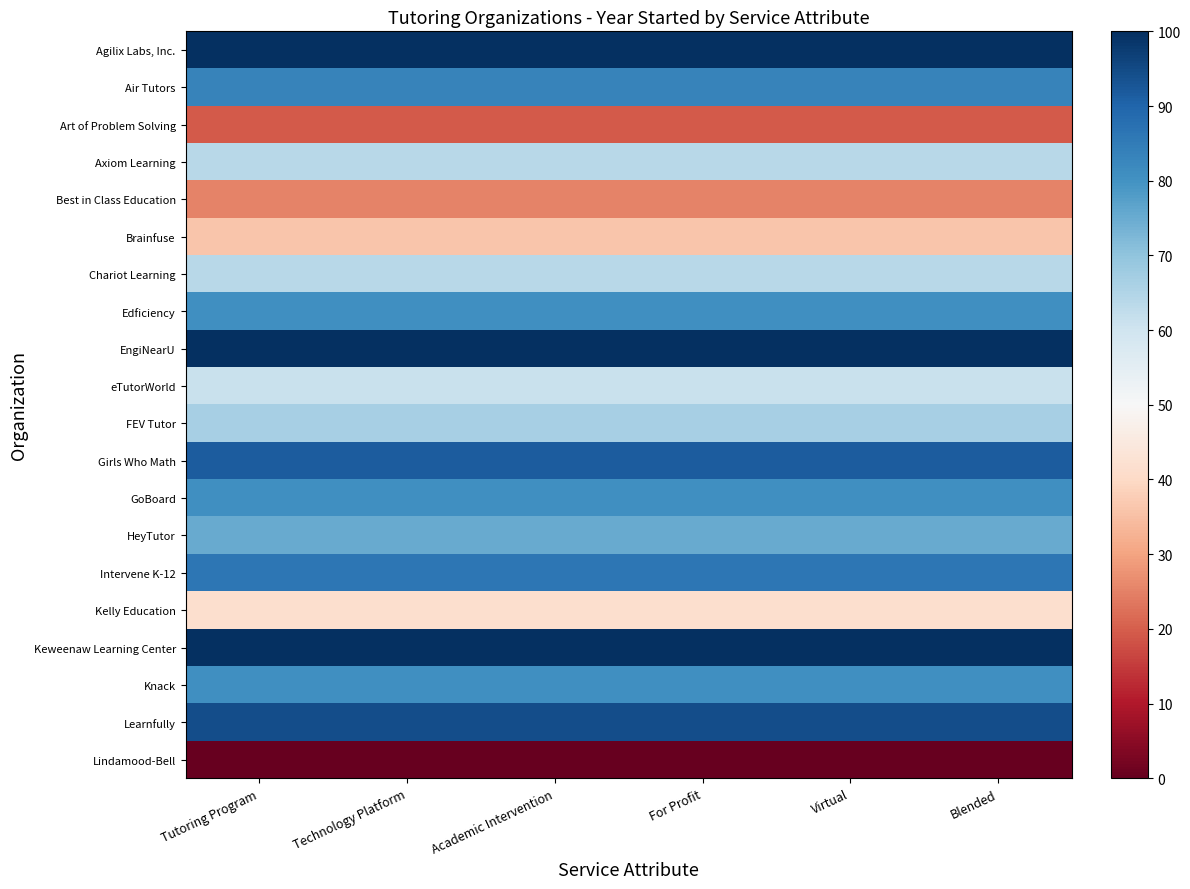

Reading right to left, extract all data points from this chart.

Agilix Labs, Inc.: Blended=100.0	Virtual=100.0	For Profit=100.0	Academic Intervention=100.0	Technology Platform=100.0	Tutoring Program=100.0
Air Tutors: Blended=83.3	Virtual=83.3	For Profit=83.3	Academic Intervention=83.3	Technology Platform=83.3	Tutoring Program=83.3
Art of Problem Solving: Blended=19.4	Virtual=19.4	For Profit=19.4	Academic Intervention=19.4	Technology Platform=19.4	Tutoring Program=19.4
Axiom Learning: Blended=63.9	Virtual=63.9	For Profit=63.9	Academic Intervention=63.9	Technology Platform=63.9	Tutoring Program=63.9
Best in Class Education: Blended=25.0	Virtual=25.0	For Profit=25.0	Academic Intervention=25.0	Technology Platform=25.0	Tutoring Program=25.0
Brainfuse: Blended=36.1	Virtual=36.1	For Profit=36.1	Academic Intervention=36.1	Technology Platform=36.1	Tutoring Program=36.1
Chariot Learning: Blended=63.9	Virtual=63.9	For Profit=63.9	Academic Intervention=63.9	Technology Platform=63.9	Tutoring Program=63.9
Edficiency: Blended=80.6	Virtual=80.6	For Profit=80.6	Academic Intervention=80.6	Technology Platform=80.6	Tutoring Program=80.6
EngiNearU: Blended=100.0	Virtual=100.0	For Profit=100.0	Academic Intervention=100.0	Technology Platform=100.0	Tutoring Program=100.0
eTutorWorld: Blended=61.1	Virtual=61.1	For Profit=61.1	Academic Intervention=61.1	Technology Platform=61.1	Tutoring Program=61.1
FEV Tutor: Blended=66.7	Virtual=66.7	For Profit=66.7	Academic Intervention=66.7	Technology Platform=66.7	Tutoring Program=66.7
Girls Who Math: Blended=91.7	Virtual=91.7	For Profit=91.7	Academic Intervention=91.7	Technology Platform=91.7	Tutoring Program=91.7
GoBoard: Blended=80.6	Virtual=80.6	For Profit=80.6	Academic Intervention=80.6	Technology Platform=80.6	Tutoring Program=80.6
HeyTutor: Blended=75.0	Virtual=75.0	For Profit=75.0	Academic Intervention=75.0	Technology Platform=75.0	Tutoring Program=75.0
Intervene K-12: Blended=86.1	Virtual=86.1	For Profit=86.1	Academic Intervention=86.1	Technology Platform=86.1	Tutoring Program=86.1
Kelly Education: Blended=41.7	Virtual=41.7	For Profit=41.7	Academic Intervention=41.7	Technology Platform=41.7	Tutoring Program=41.7
Keweenaw Learning Center: Blended=100.0	Virtual=100.0	For Profit=100.0	Academic Intervention=100.0	Technology Platform=100.0	Tutoring Program=100.0
Knack: Blended=80.6	Virtual=80.6	For Profit=80.6	Academic Intervention=80.6	Technology Platform=80.6	Tutoring Program=80.6
Learnfully: Blended=94.4	Virtual=94.4	For Profit=94.4	Academic Intervention=94.4	Technology Platform=94.4	Tutoring Program=94.4
Lindamood-Bell: Blended=0.0	Virtual=0.0	For Profit=0.0	Academic Intervention=0.0	Technology Platform=0.0	Tutoring Program=0.0